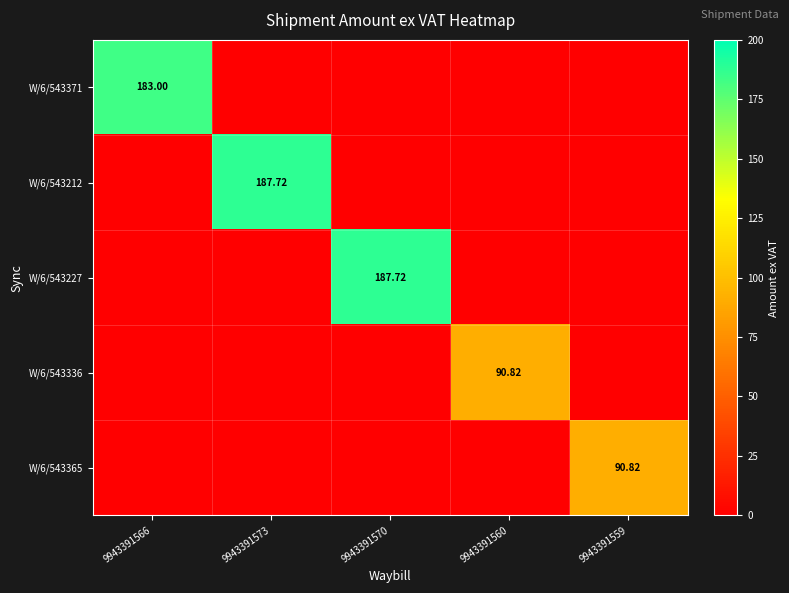

At how many categories does at least one series exceed 84?

5